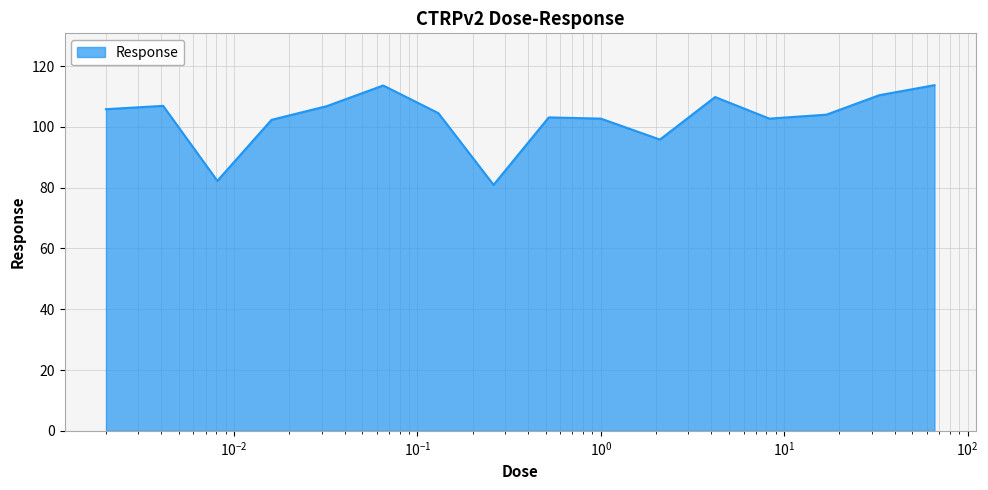

What is the difference between the maximum and minimum values?

32.8